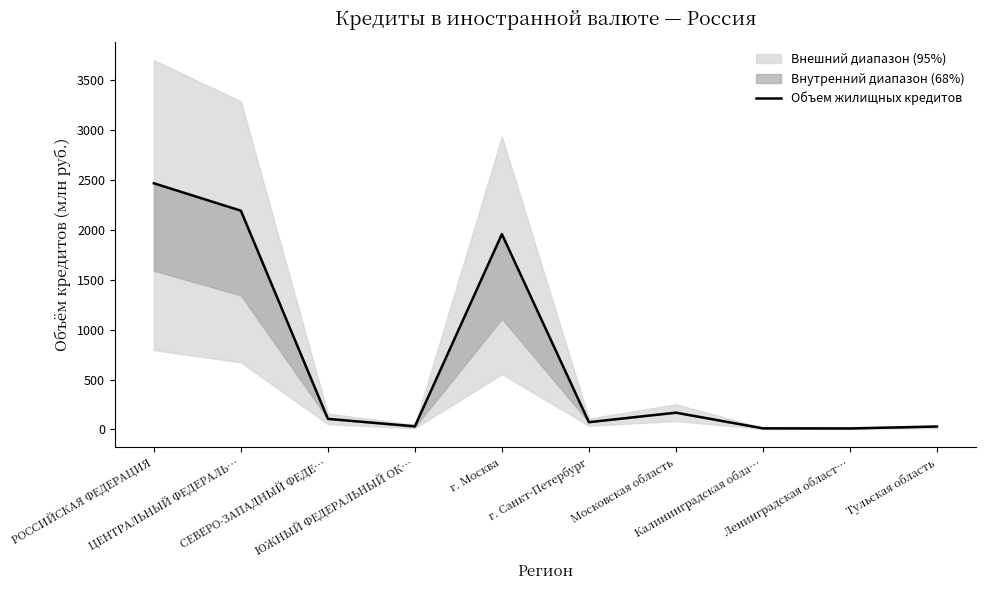

How many points are higher than both their immediate neighbors (excluding endpoints)?

2